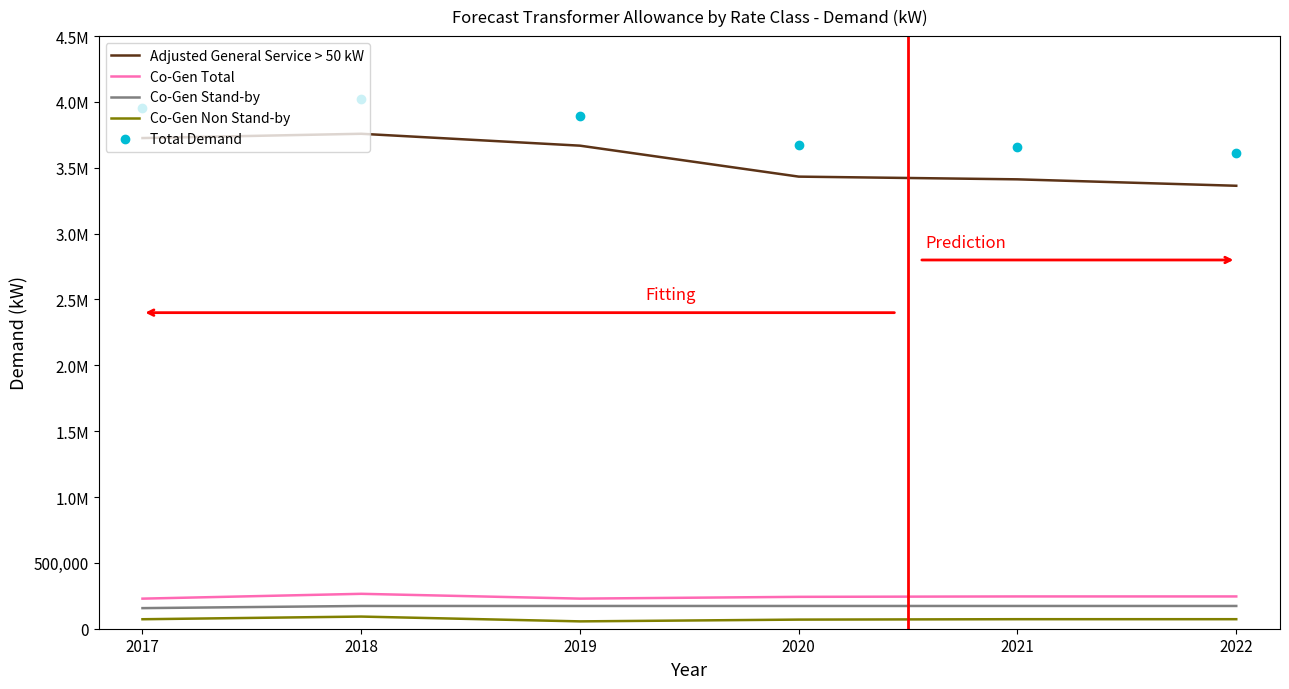

What is the value of the Adjusted General Service > 50 kW point at the 4th from the left?

3432956.5